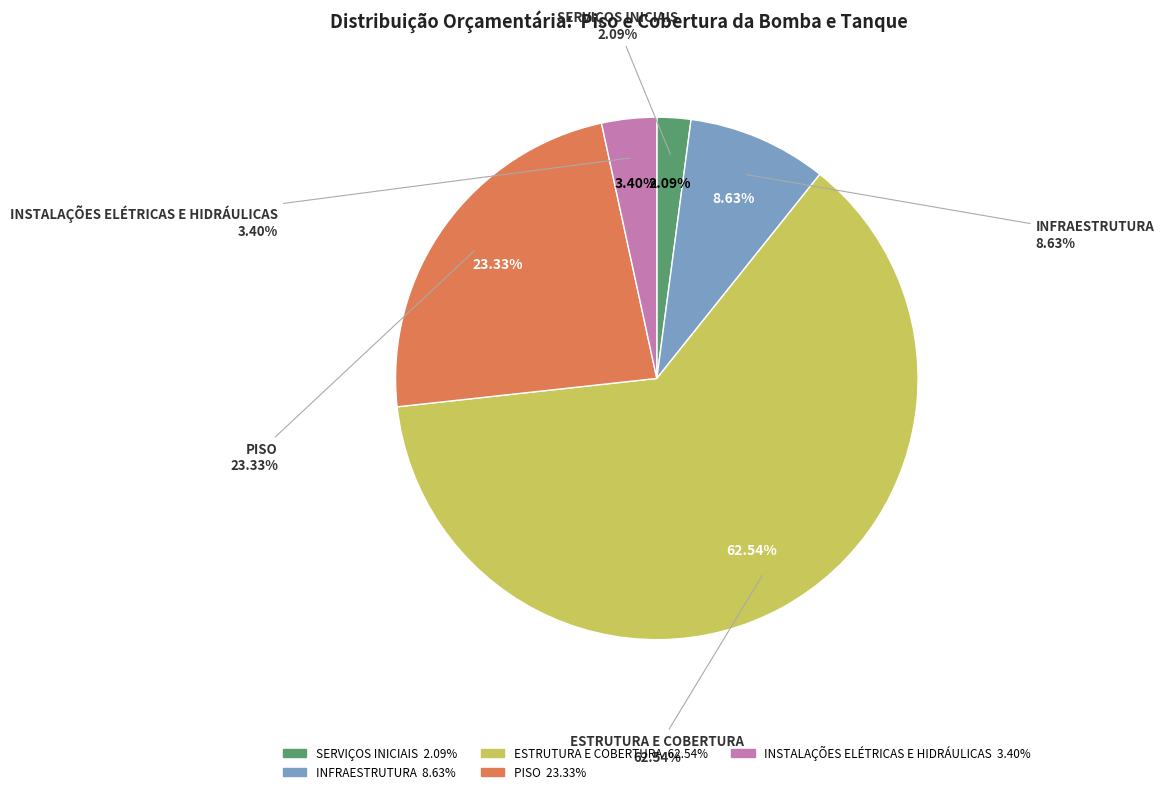

What is the ratio of the value at SERVIÇOS INICIAIS to the value at INSTALAÇÕES ELÉTRICAS E HIDRÁULICAS?

0.6